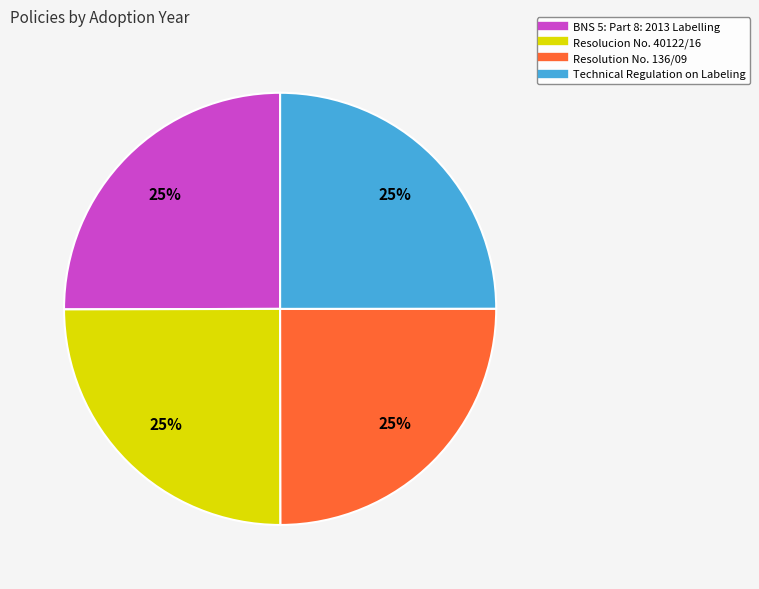

Is Technical Regulation on Labeling the majority of the pie?

No